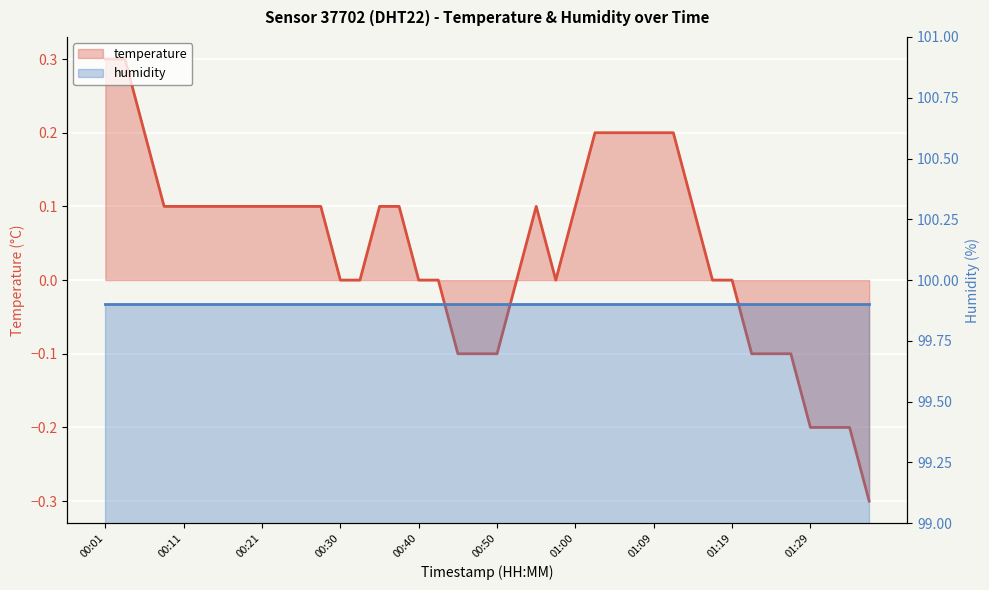

What value does the data have at 01:26?

-0.1